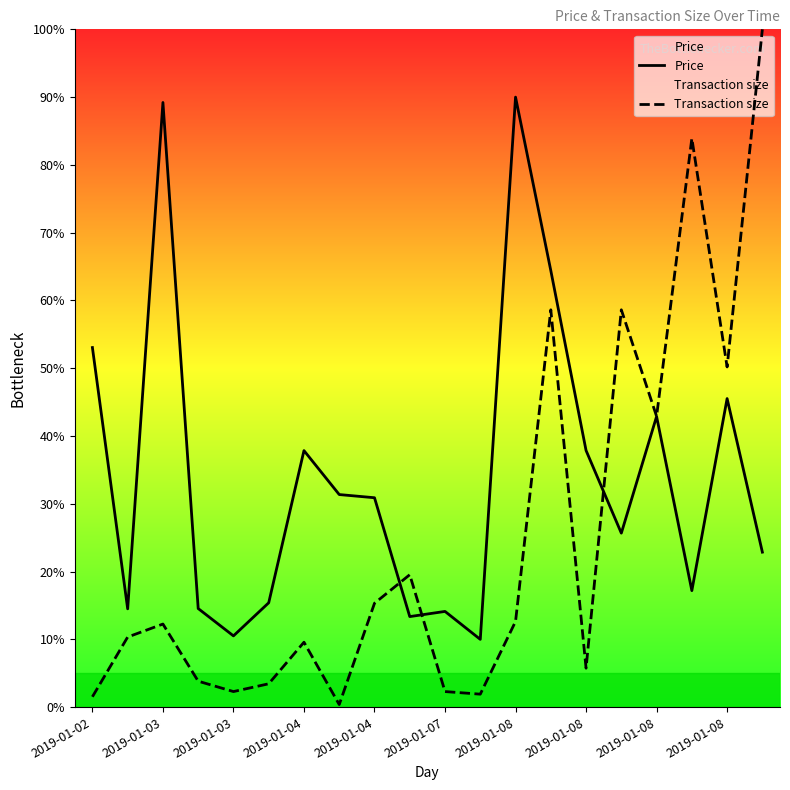

What is the minimum value for Price?

10.0